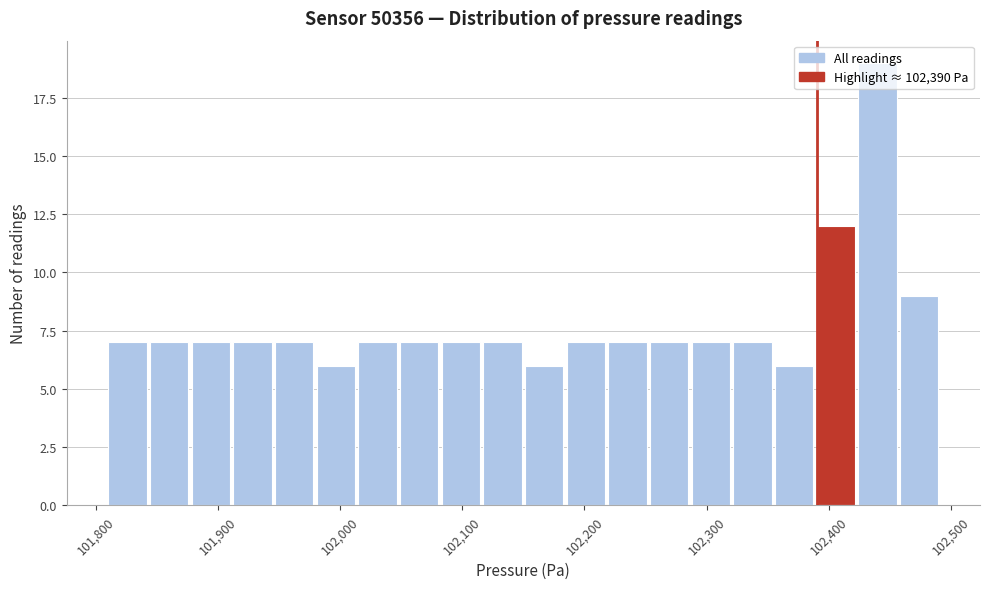

Around what value on the x-axis is the tallest bar? Give the approximate position of its centre, as read against the axis.

102440